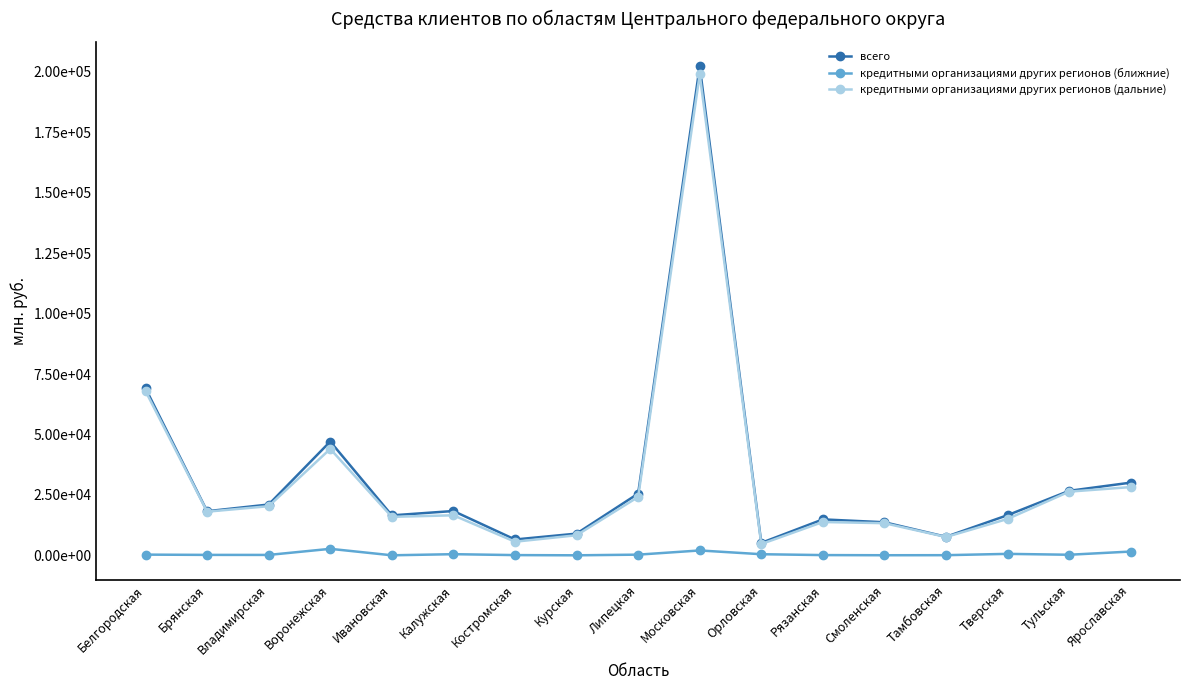

Is the value of кредитными организациями других регионов (ближние) at Тамбовская greater than the value of кредитными организациями других регионов (дальние) at Брянская?

No